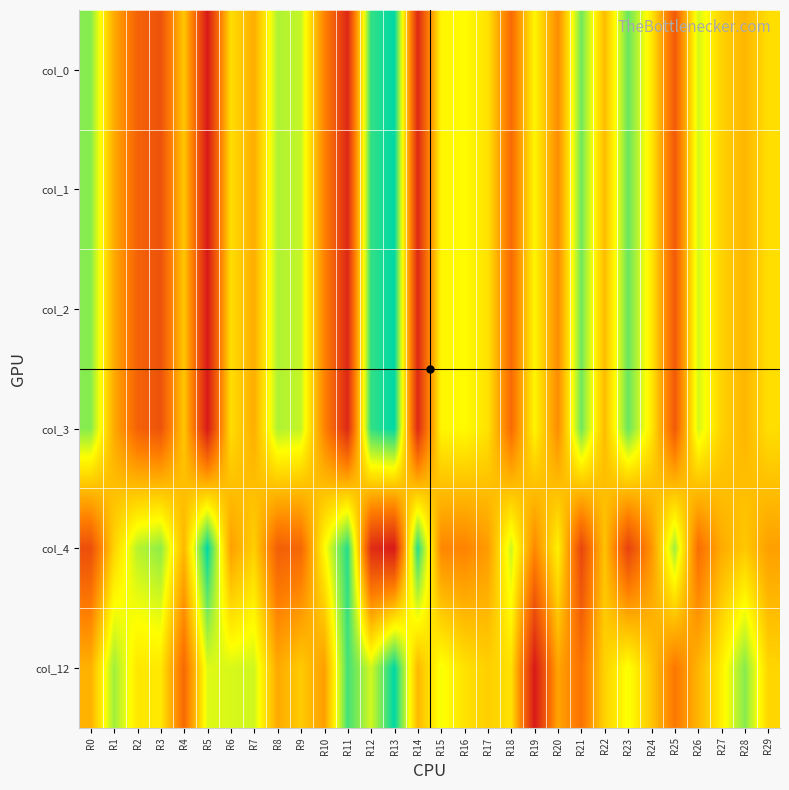

What is the total value across all series at R1?

3.1